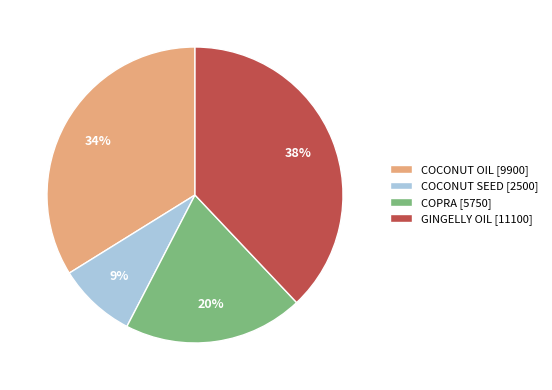

To the nearest percent, what percentage of the pie is COPRA?

20%